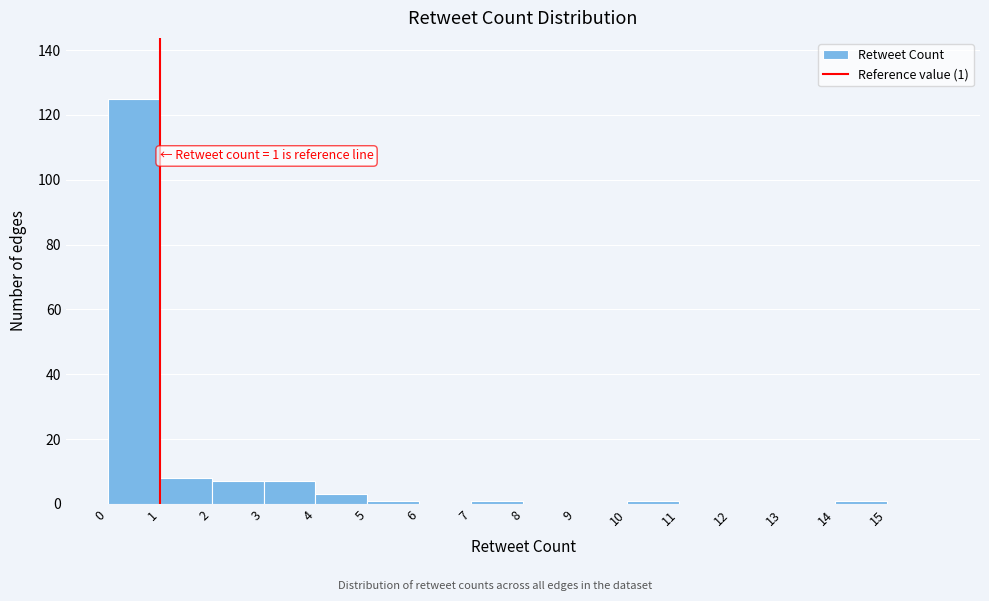

Which range on the x-axis has the tallest bar?

0 to 1